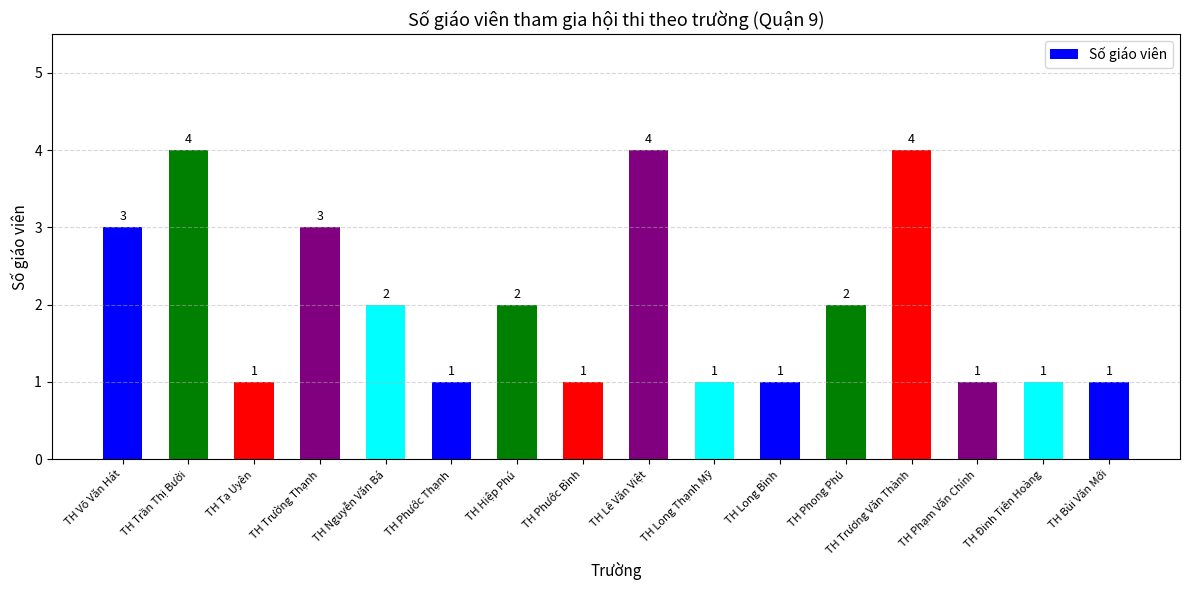

What is the minimum value shown in the chart?

1